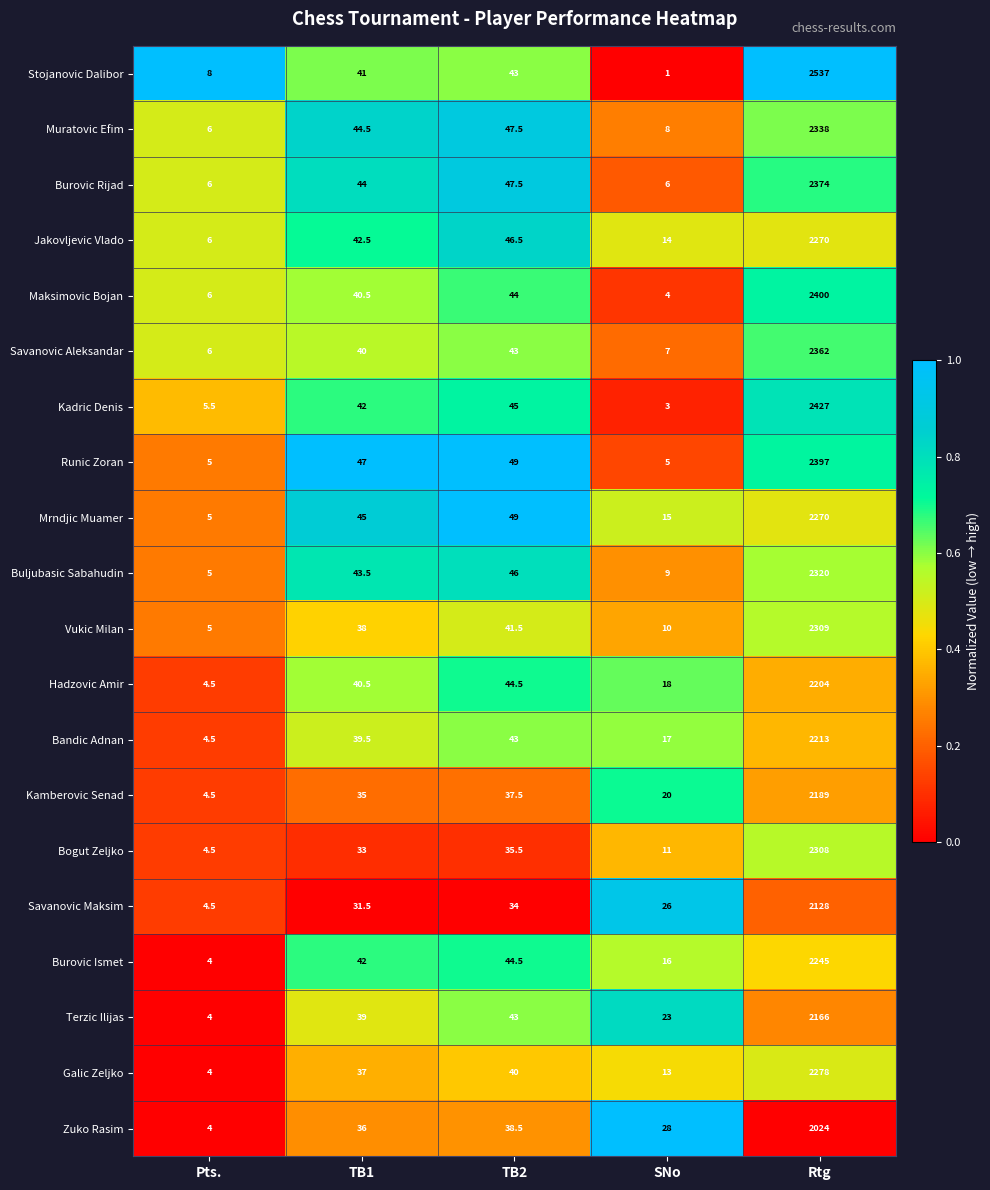

What is the sum of all Maksimovic Bojan values?

2494.5